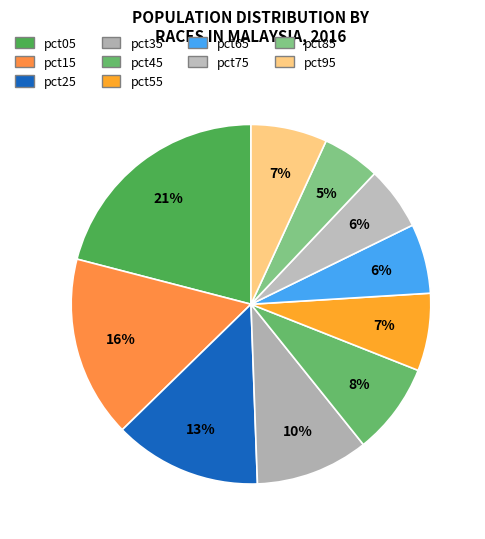

Is there any slice that represents more than half of the pie?

No